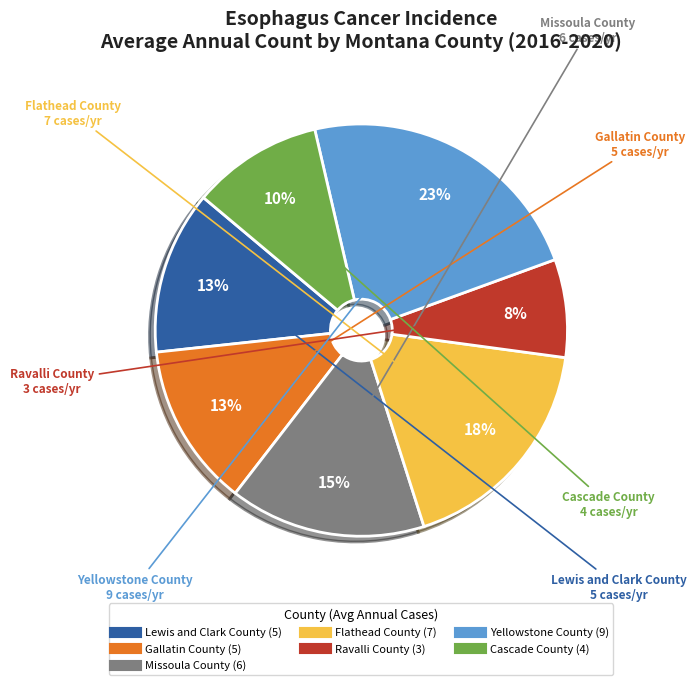

To the nearest percent, what is the combined percentage of Gallatin County and Yellowstone County?

36%